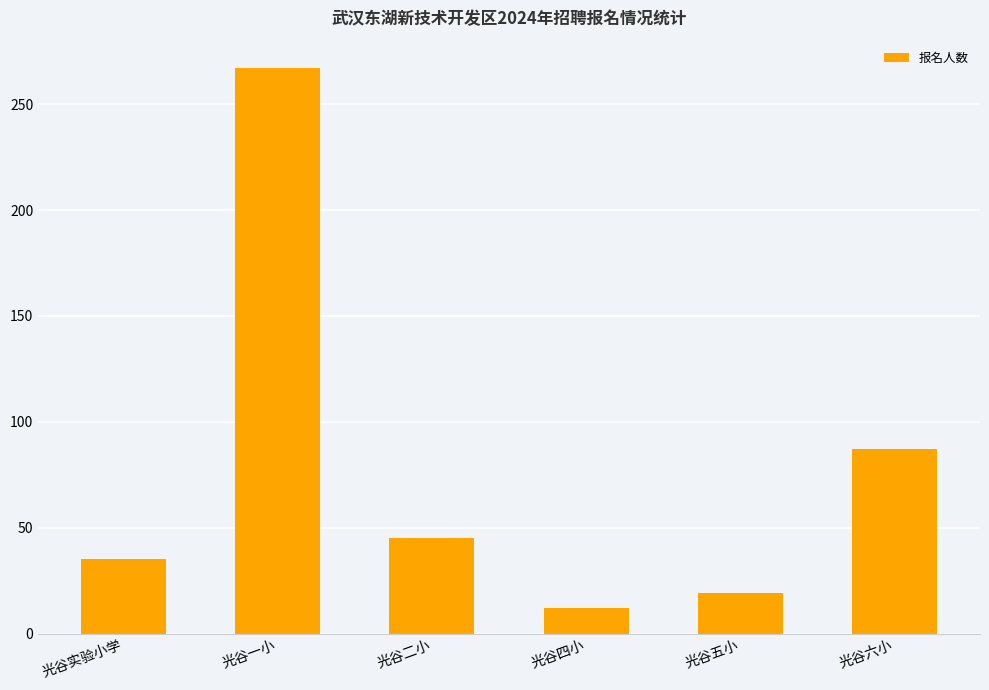

At which label does the data first exceed 45?

光谷一小